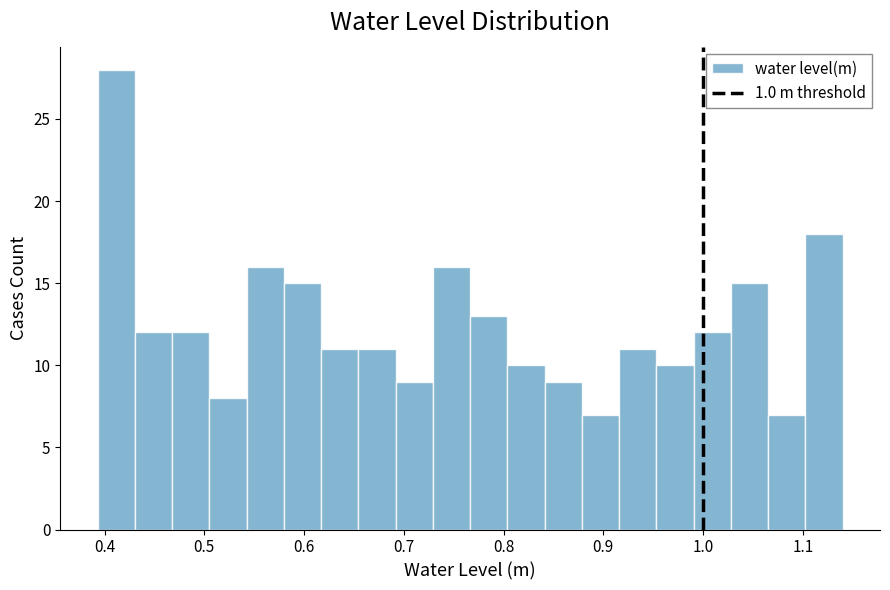

Around what value on the x-axis is the tallest bar? Give the approximate position of its centre, as read against the axis.

0.41